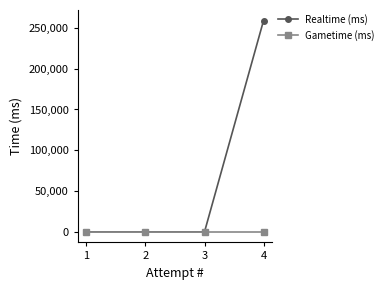

What is the greatest value displayed?

258985